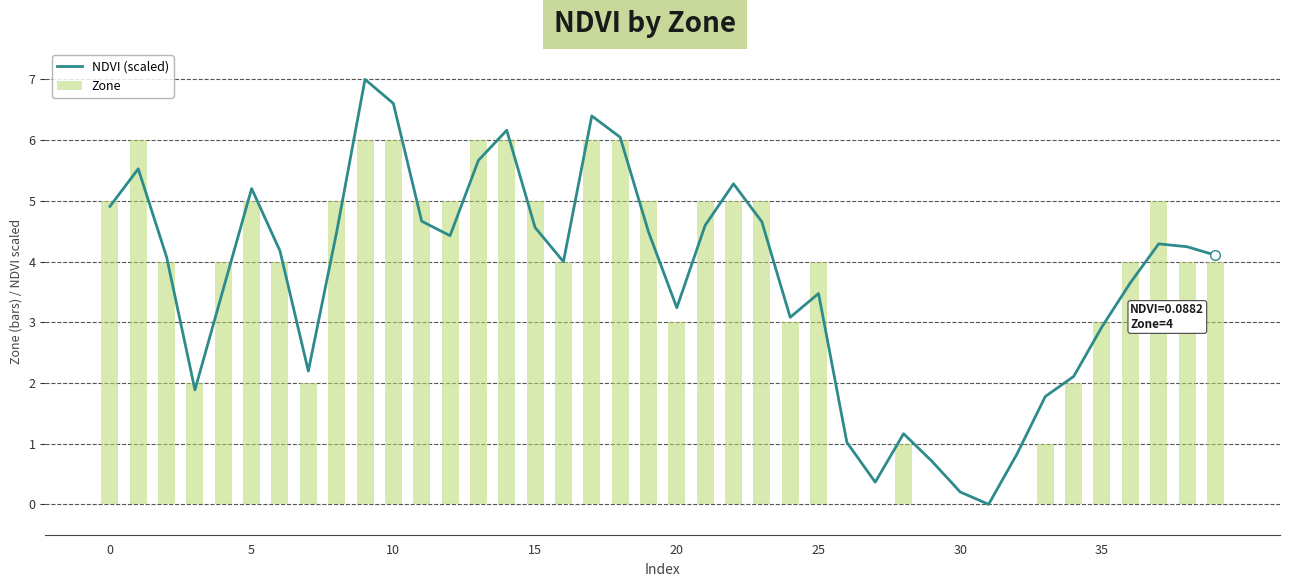

At how many categories does at least one series exceed 0?

39